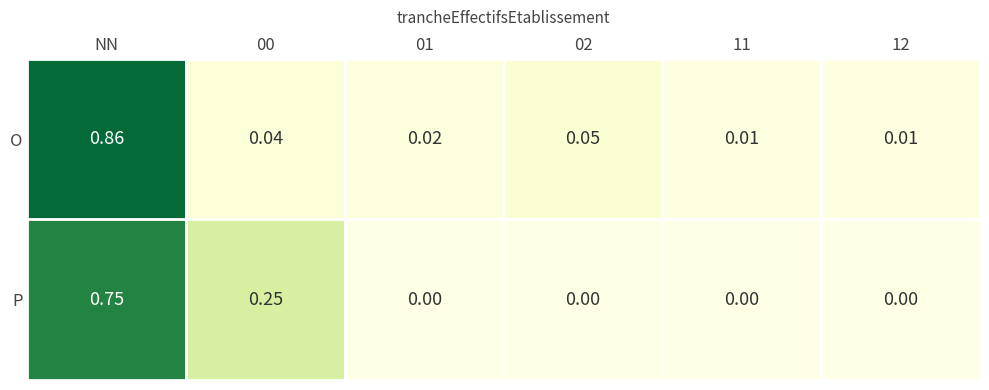

Which label corresponds to the largest value in the chart?

NN